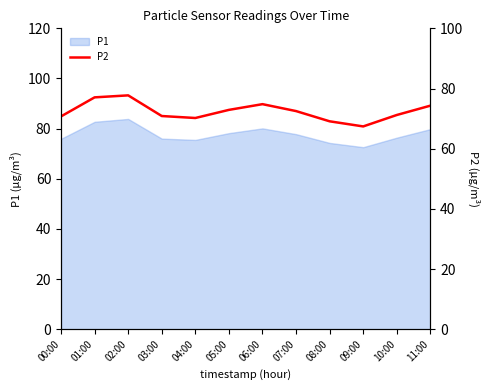

The chart shows a value of 121.6 at 05:00. True or false?

False